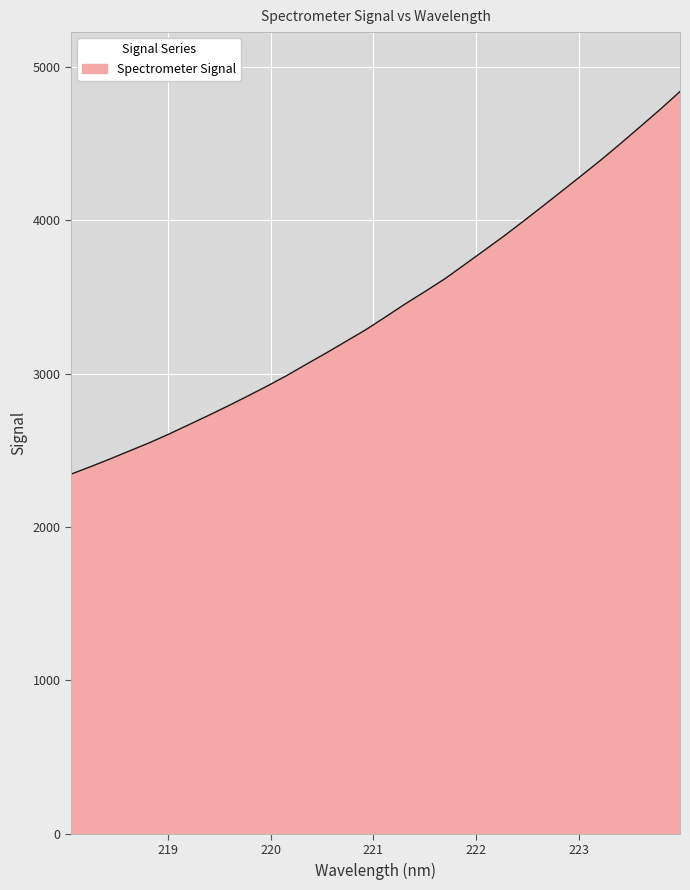

What is the smallest value displayed?

2344.5